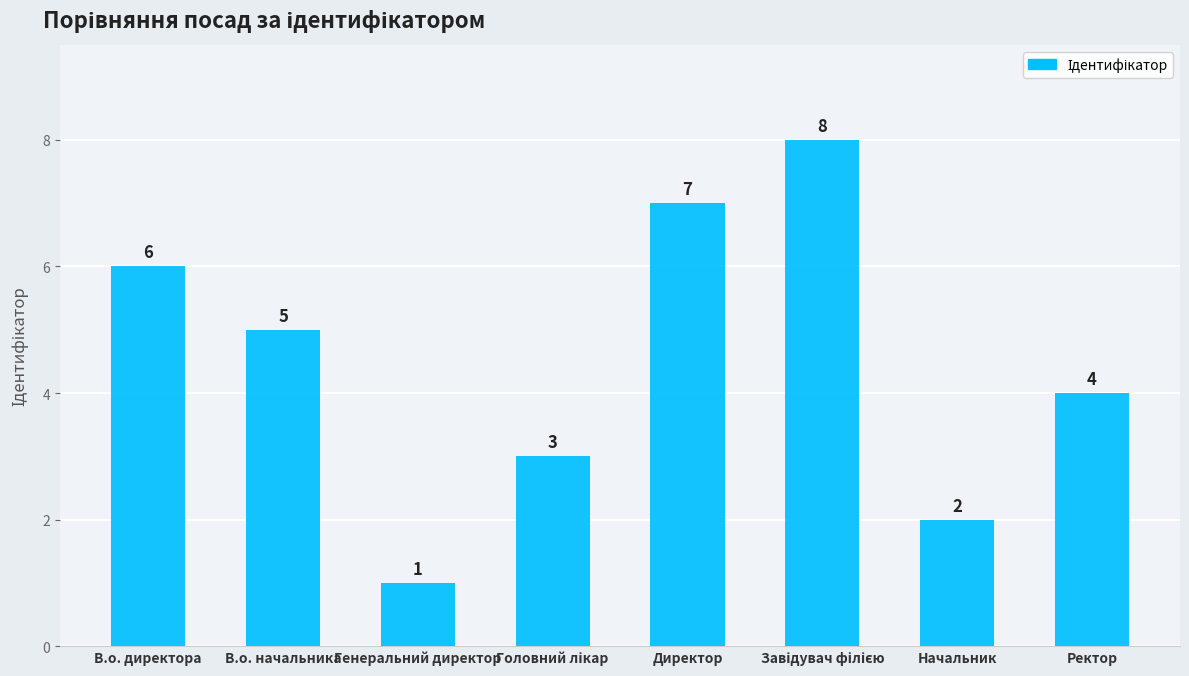

How many data points does each series have?

8